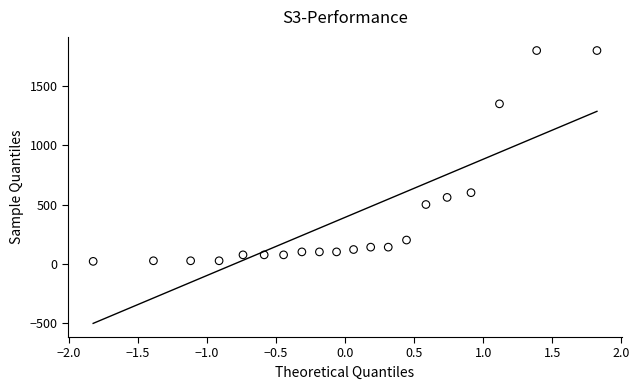

What is the range of Y values (max minus min)?

1780